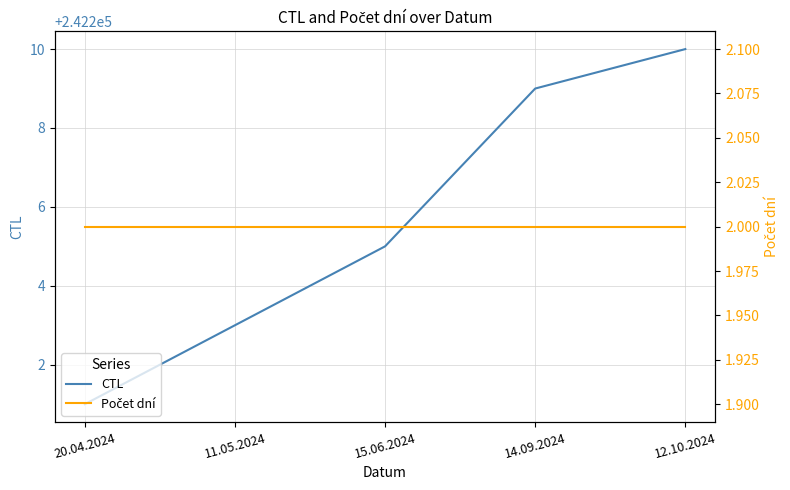

True or false: CTL and Počet dní intersect in this chart.

False